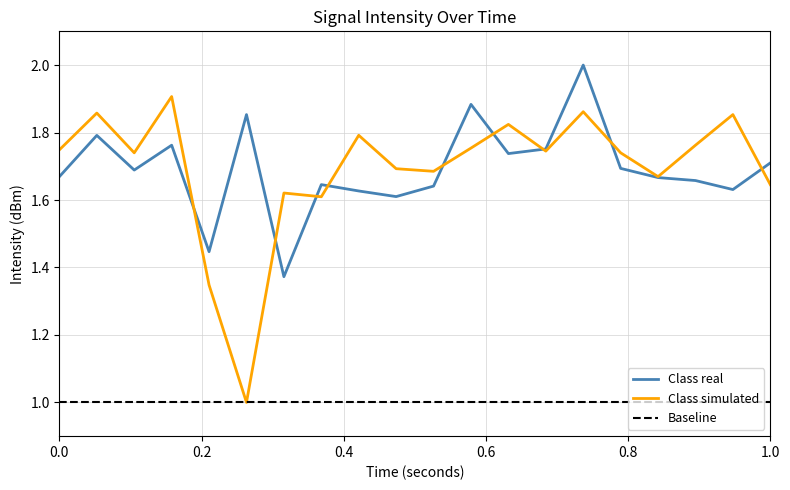

The value of Class real at 0.0 is 0.8. True or false?

False